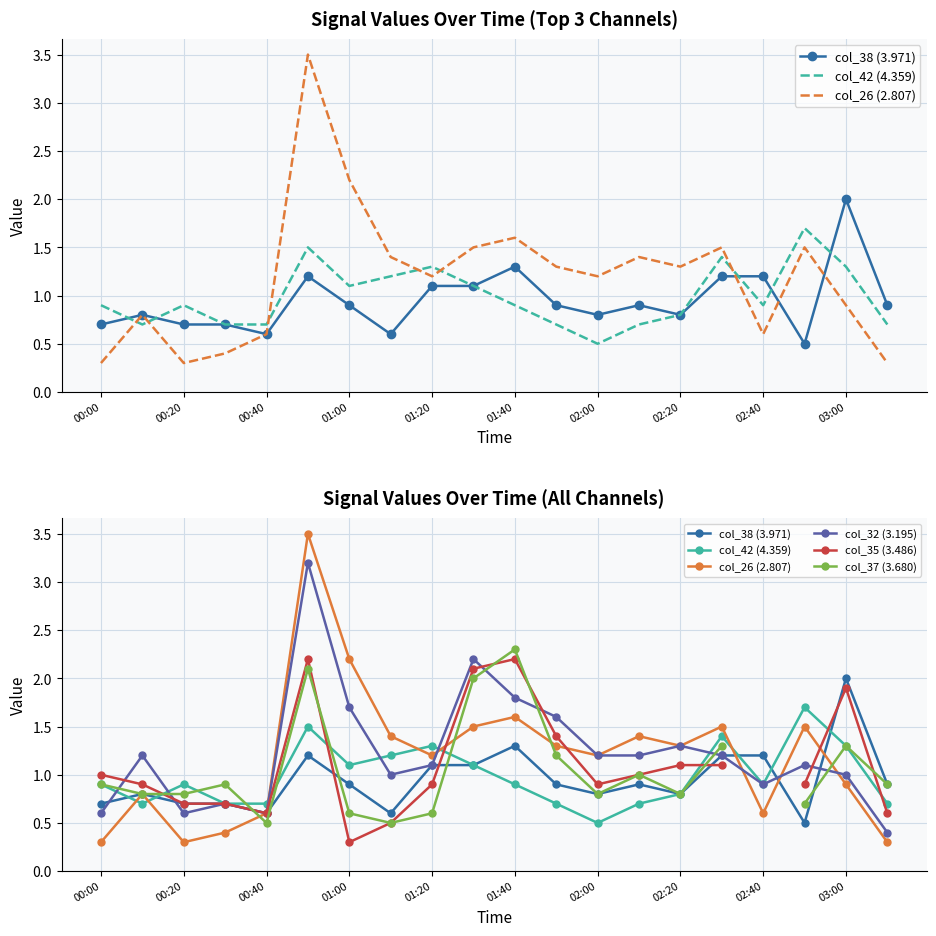

The value of col_38 (3.971) at 02:00 is 0.2. True or false?

False